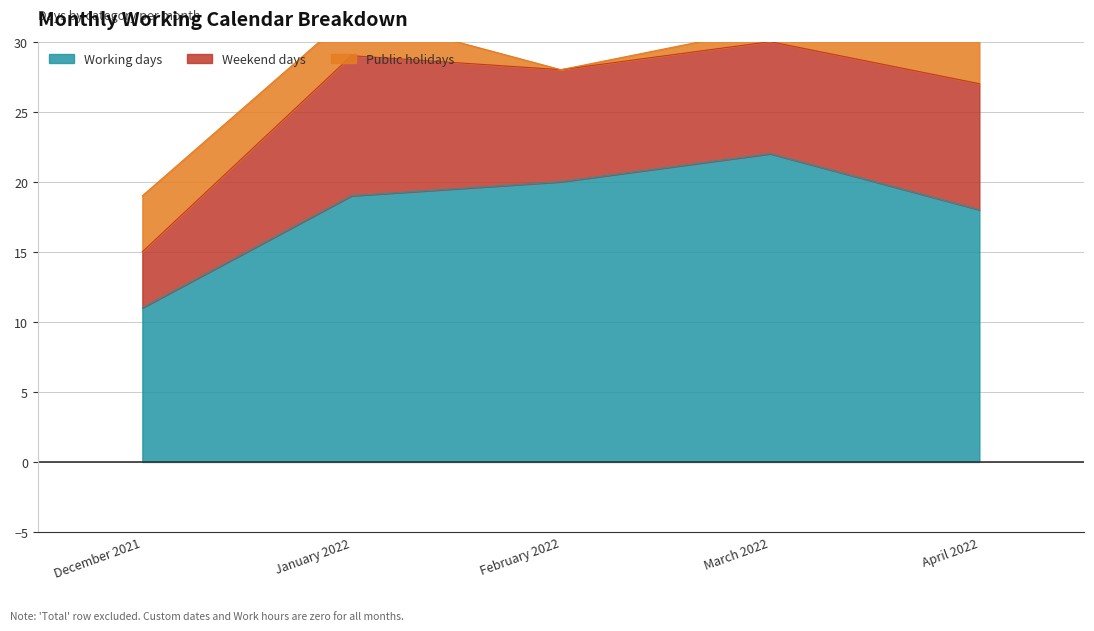

Is the value of Public holidays at February 2022 greater than the value of Work hours at January 2022?

No